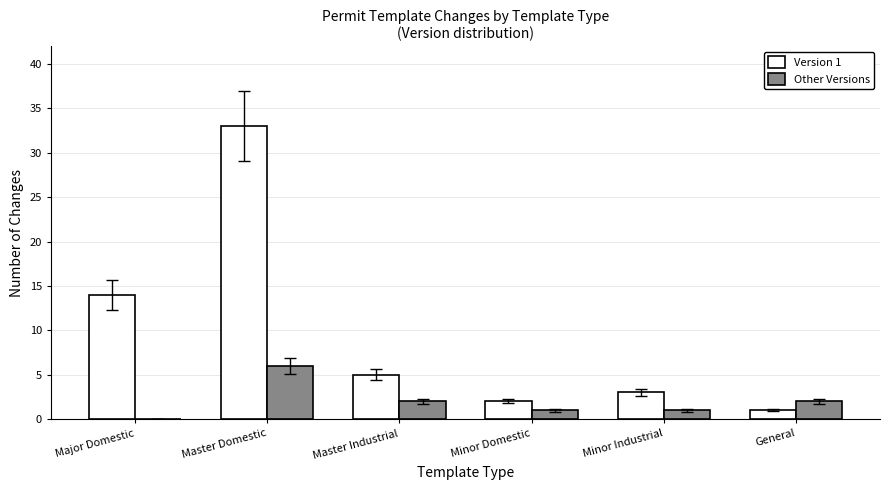

What is the total value across all series at Minor Industrial?

4